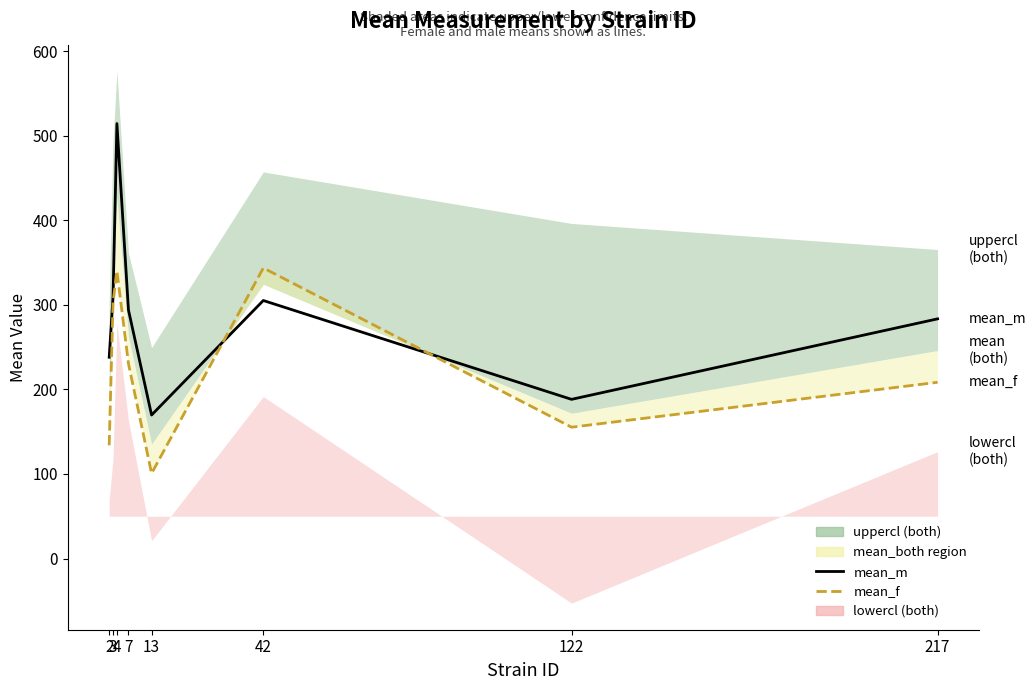

Between 7 and 13, which series saw the biggest shift?

mean_f